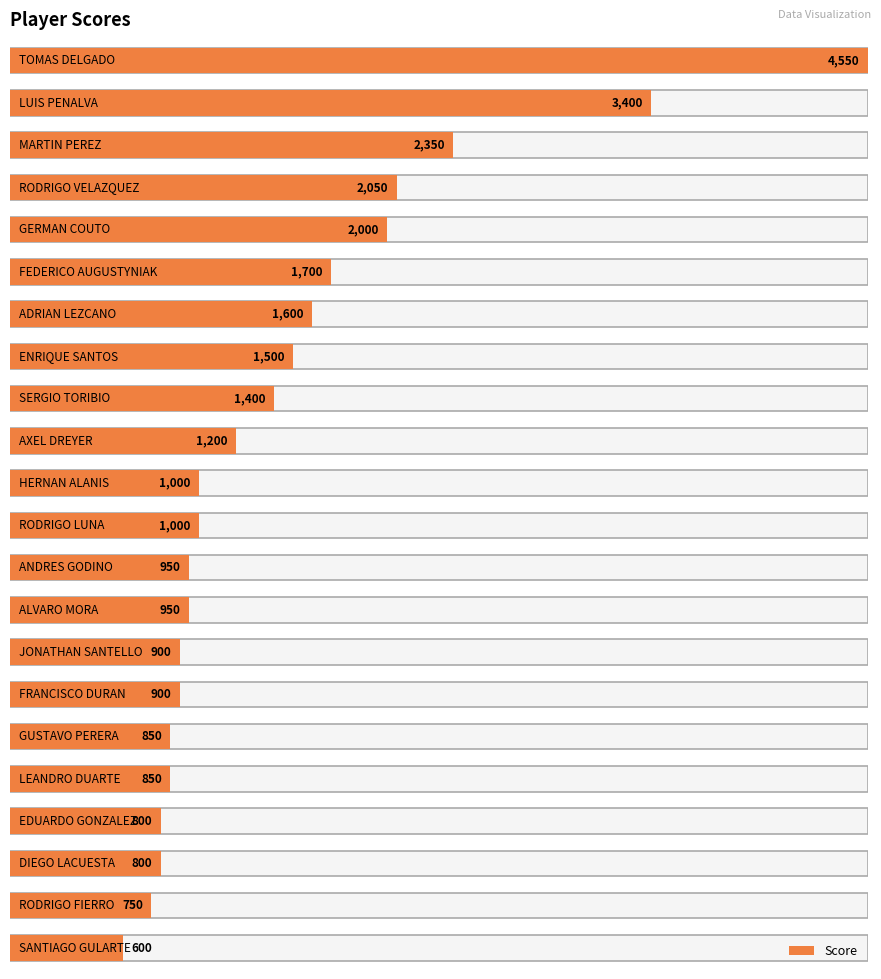

The chart shows a value of 800 at DIEGO LACUESTA. True or false?

True